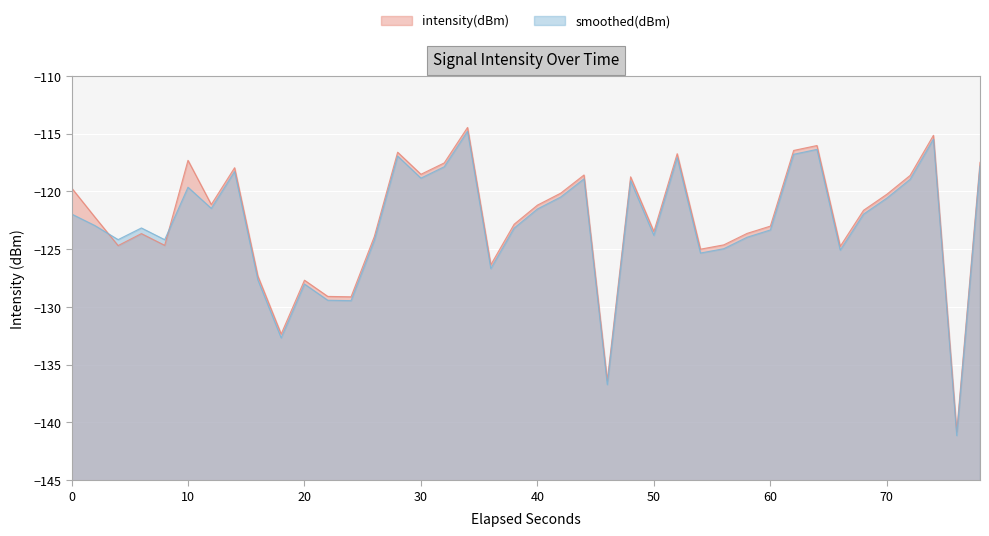

At which label does smoothed(dBm) first exceed -121?

10